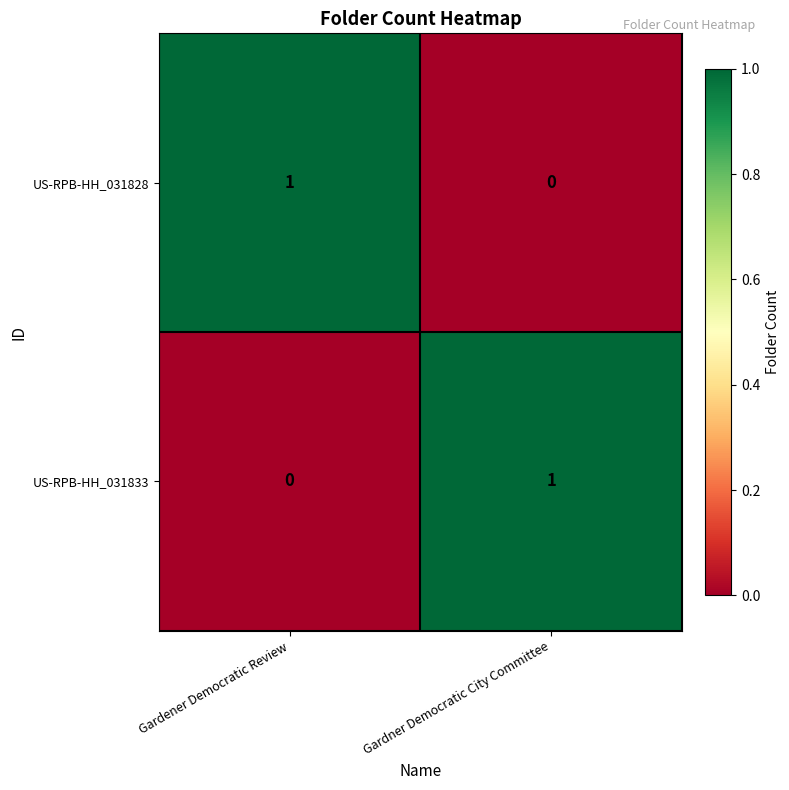

Reading left to right, what are all the values shown in this chart?

US-RPB-HH_031828: 1	0
US-RPB-HH_031833: 0	1